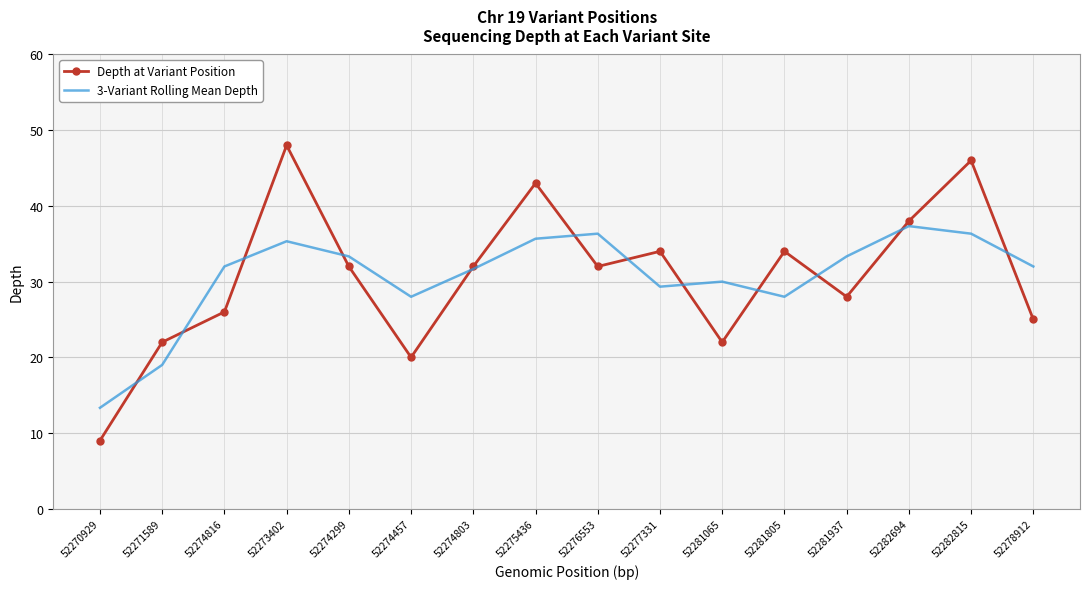

What is the sum of the Depth at Variant Position values at 52274803 and 52274299?

64.0